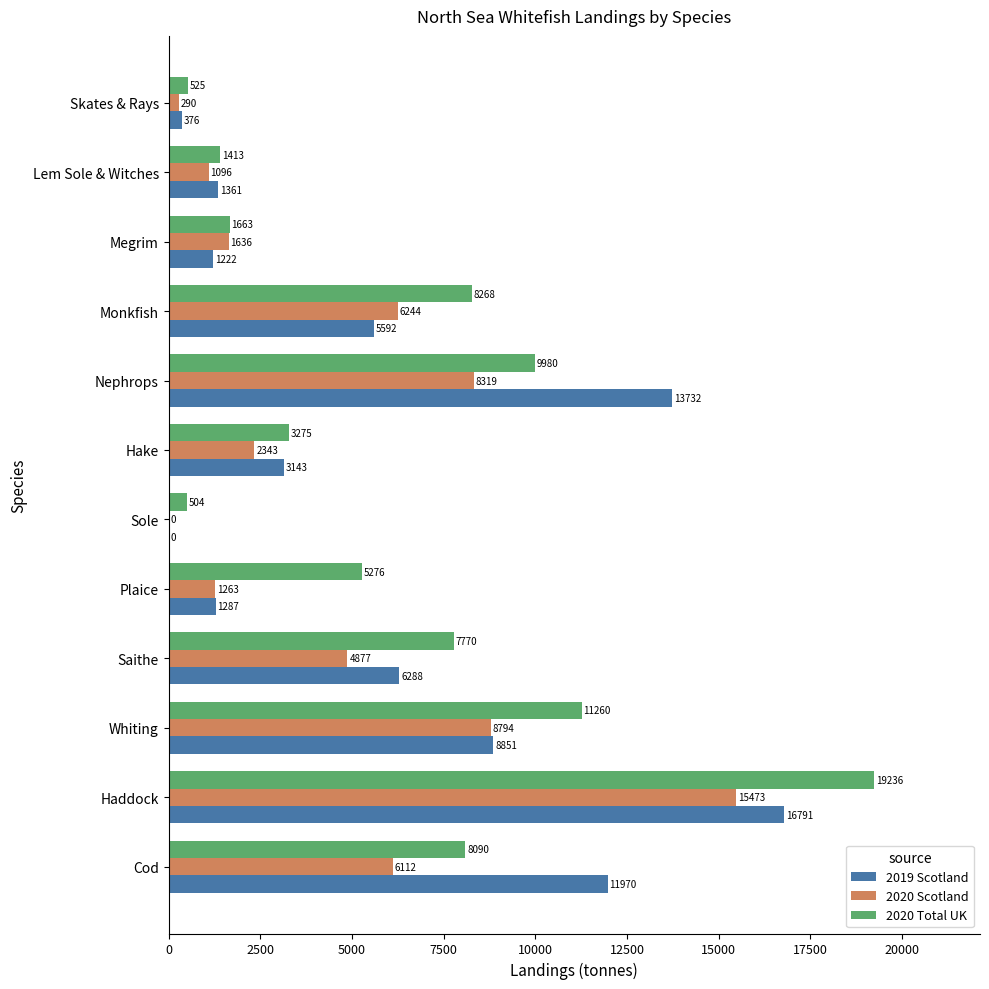

What is the sum of all 2019 Scotland values?

70614.4